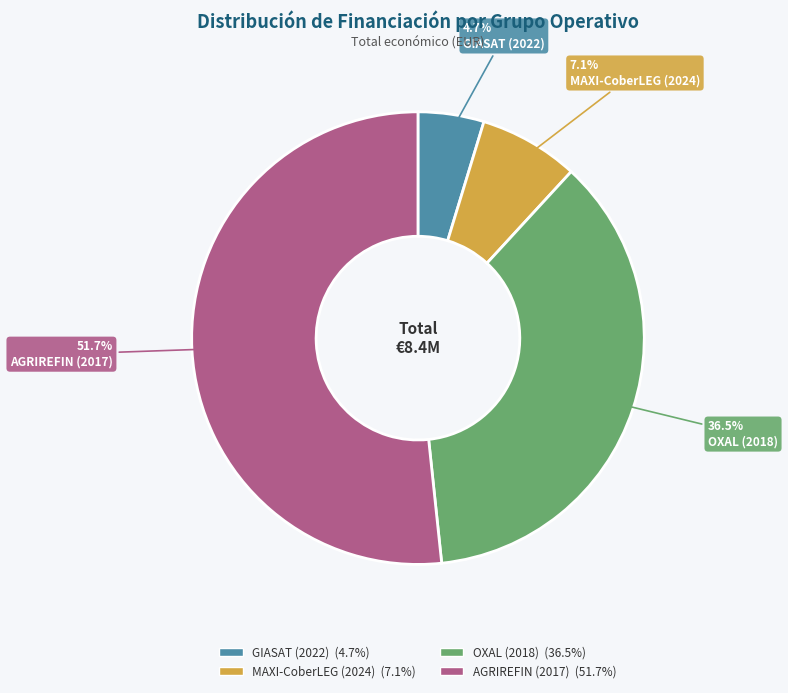

The GIASAT (2022) slice represents 5% of the pie. True or false?

True